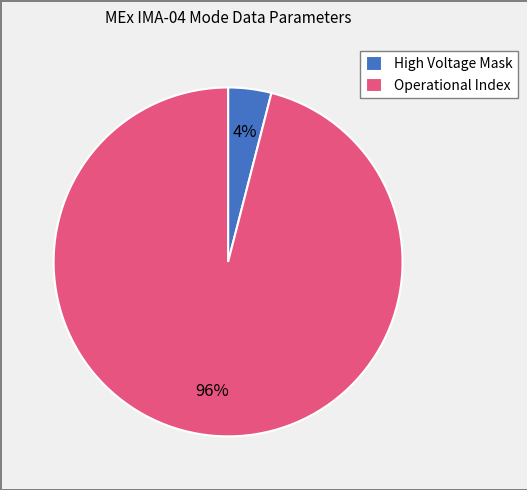

Do Operational Index and High Voltage Mask together represent more than half of the pie?

Yes